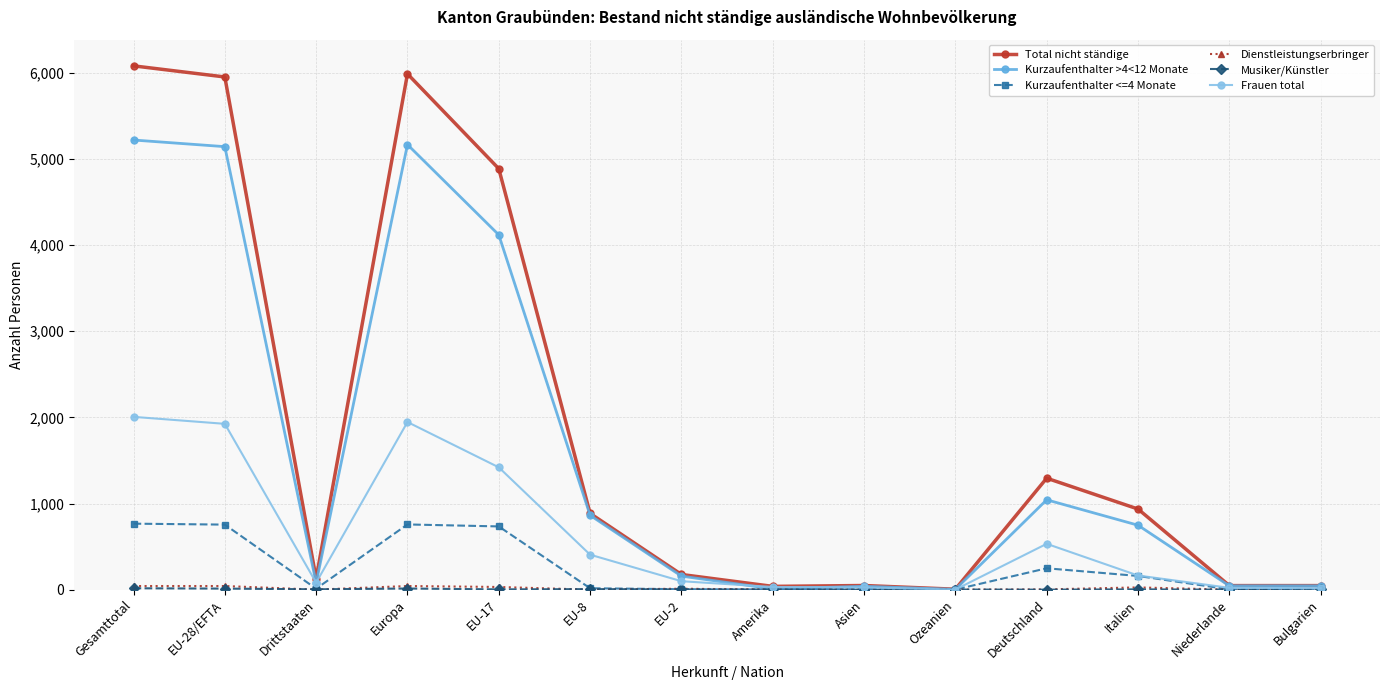

At which category does Total nicht ständige reach its first local valley?

Drittstaaten